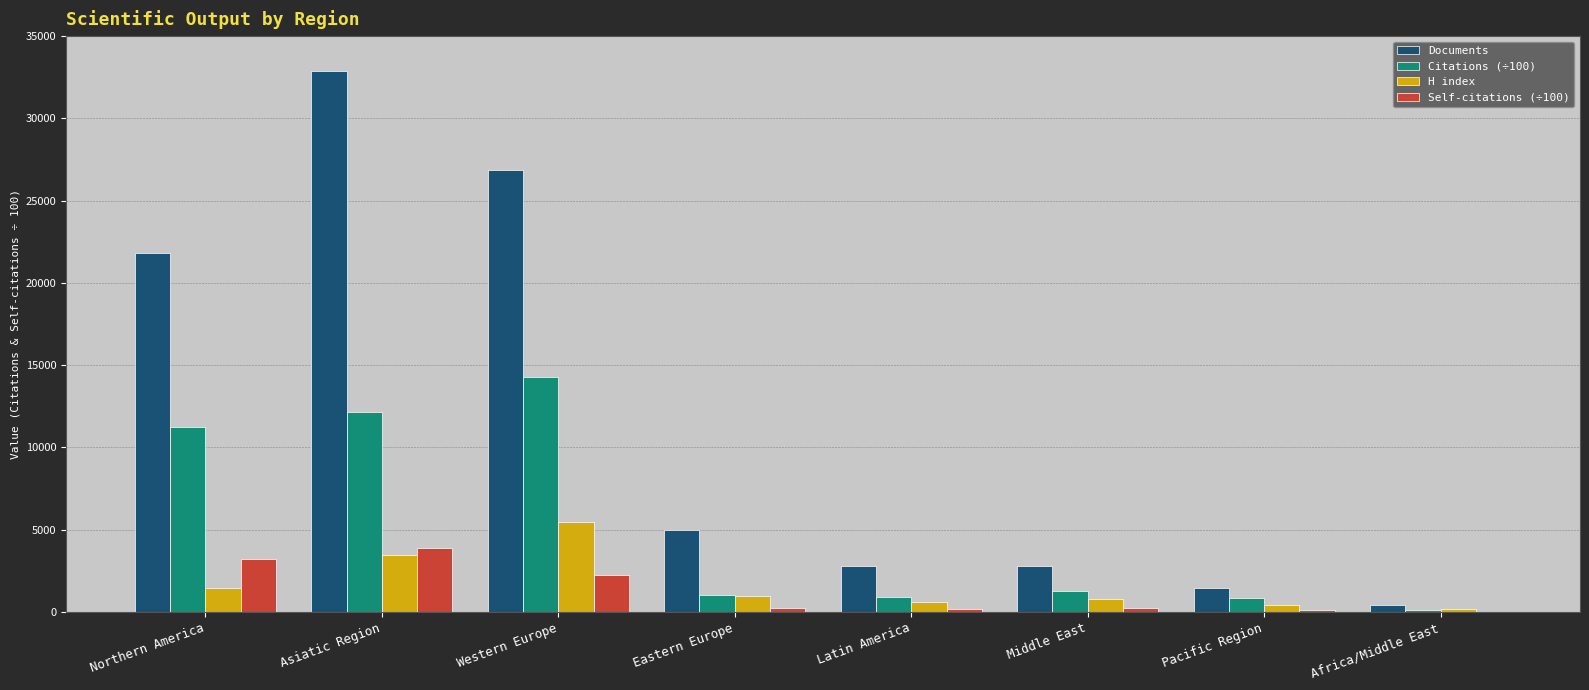

Where is Documents nearest to the value 16663?

Northern America